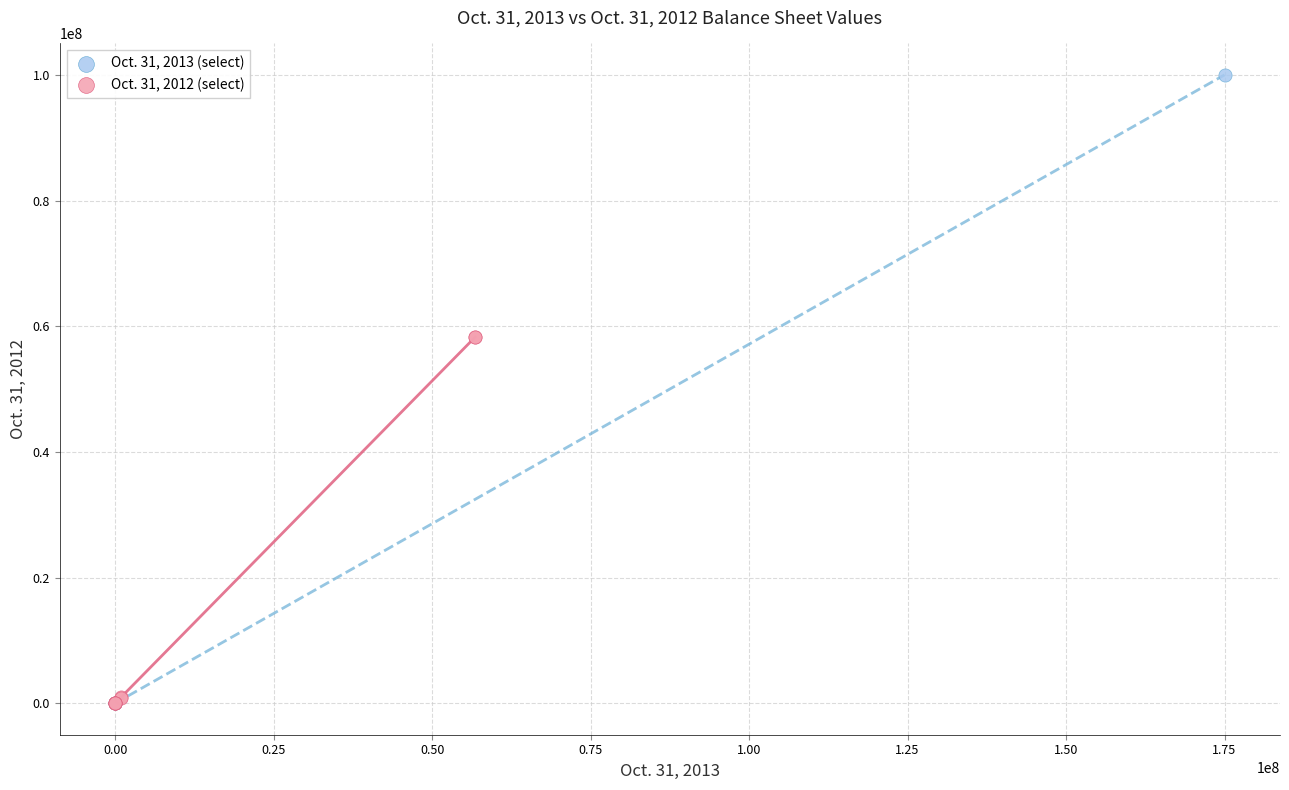

Which series has the widest spread of Y values?

Oct. 31, 2013 (select)